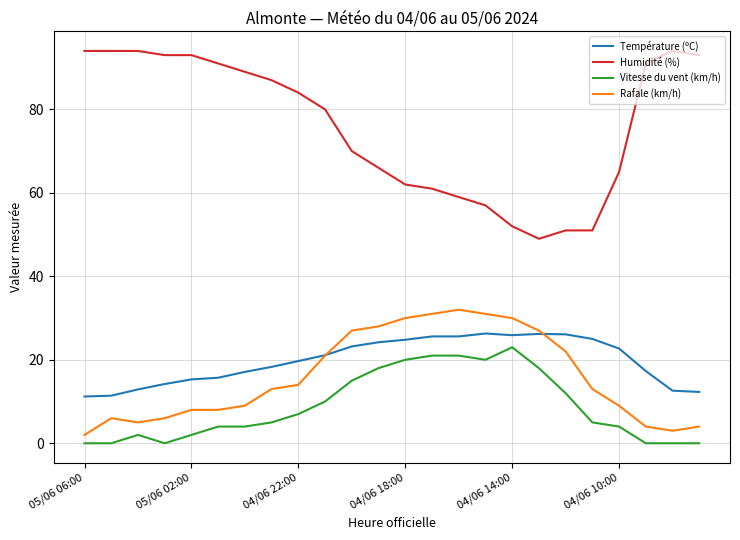

Which series has the largest total across all categories?

Humidité (%)